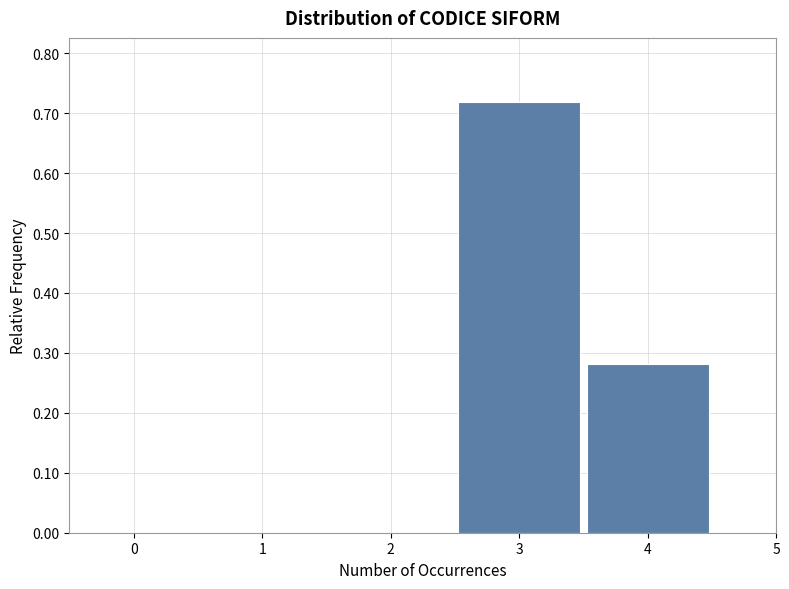

What is the height of the bar covering 2.5 to 3.5 on the x-axis? The values are not printed on the chart, so give them approximately, as read against the axis.

0.72